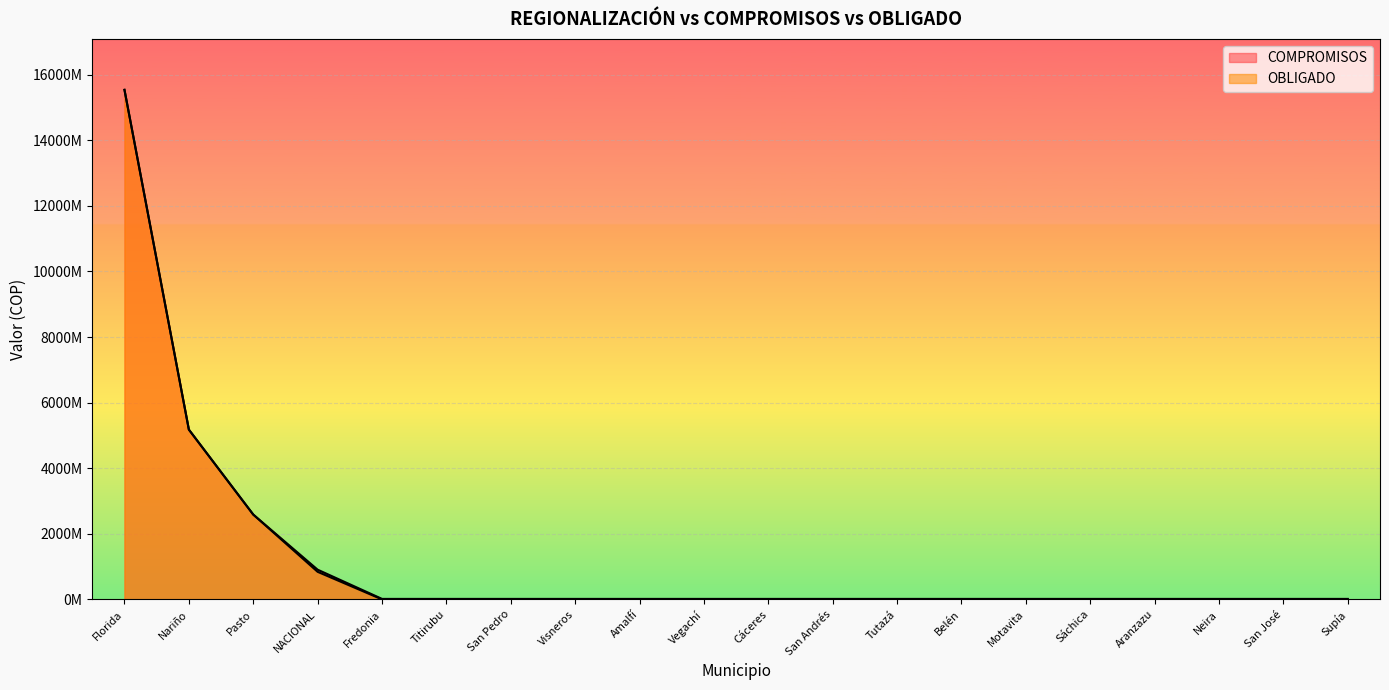

Which category has the lowest value across all series?

Motavita